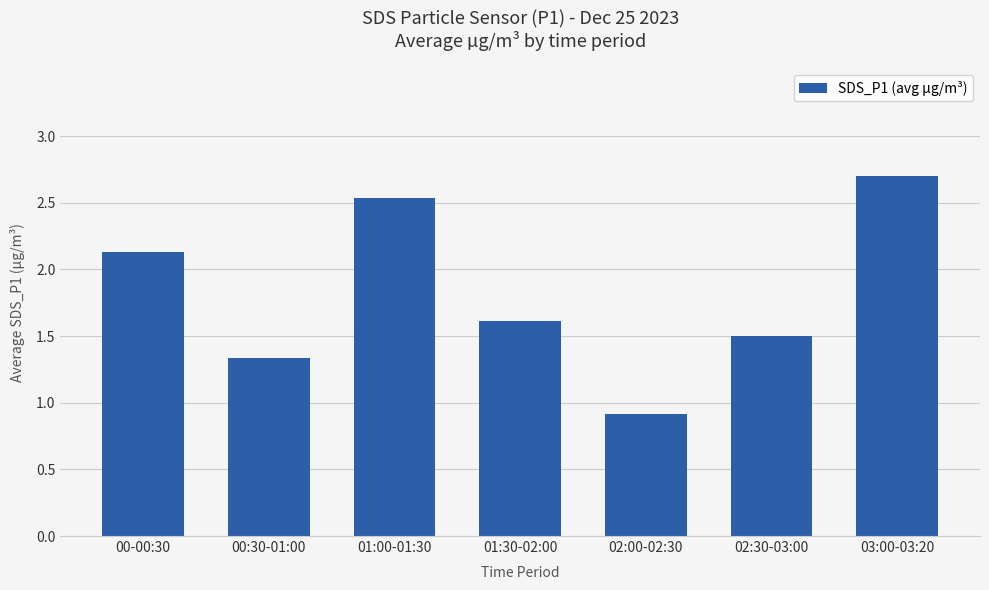

Does the chart contain stacked bars?

No